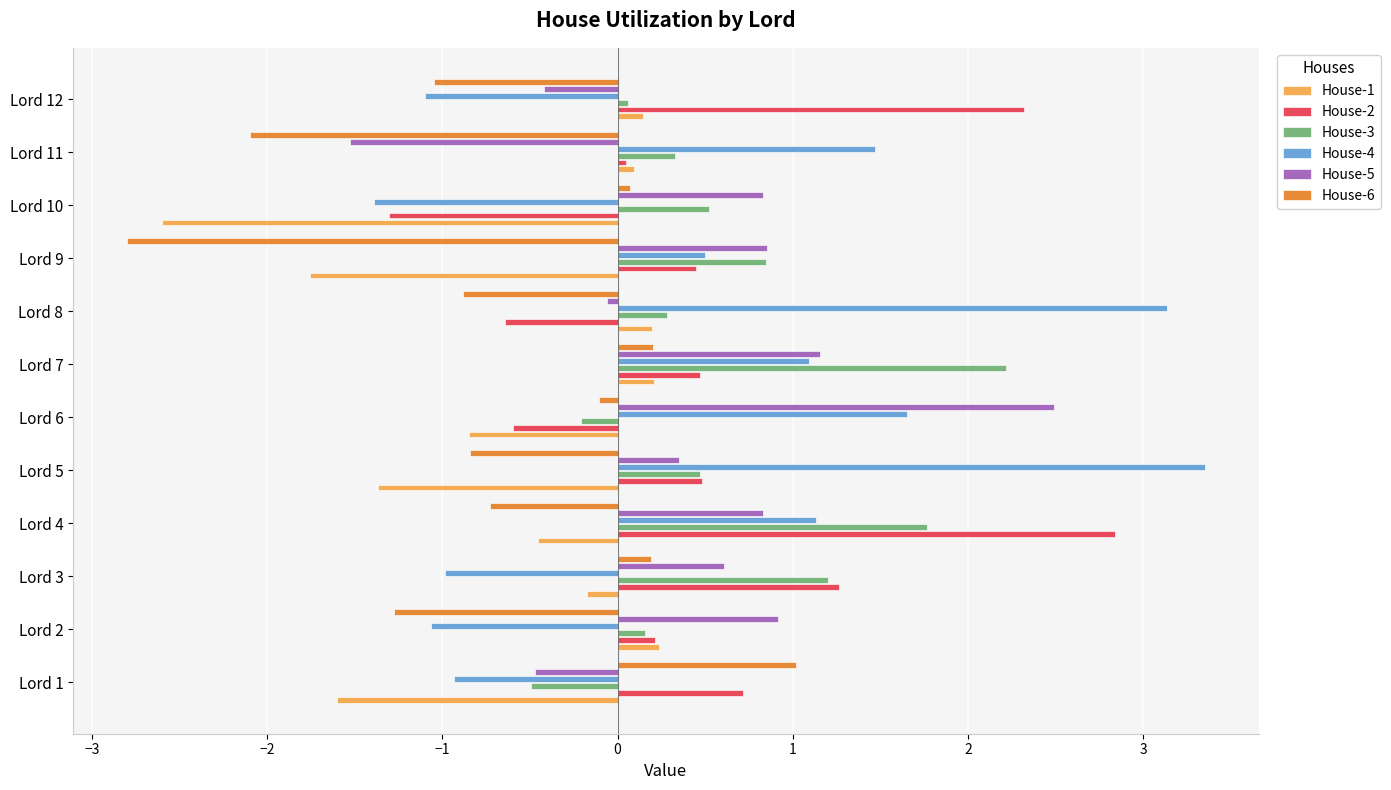

What value does the House-2 series have at Lord 5?

0.5